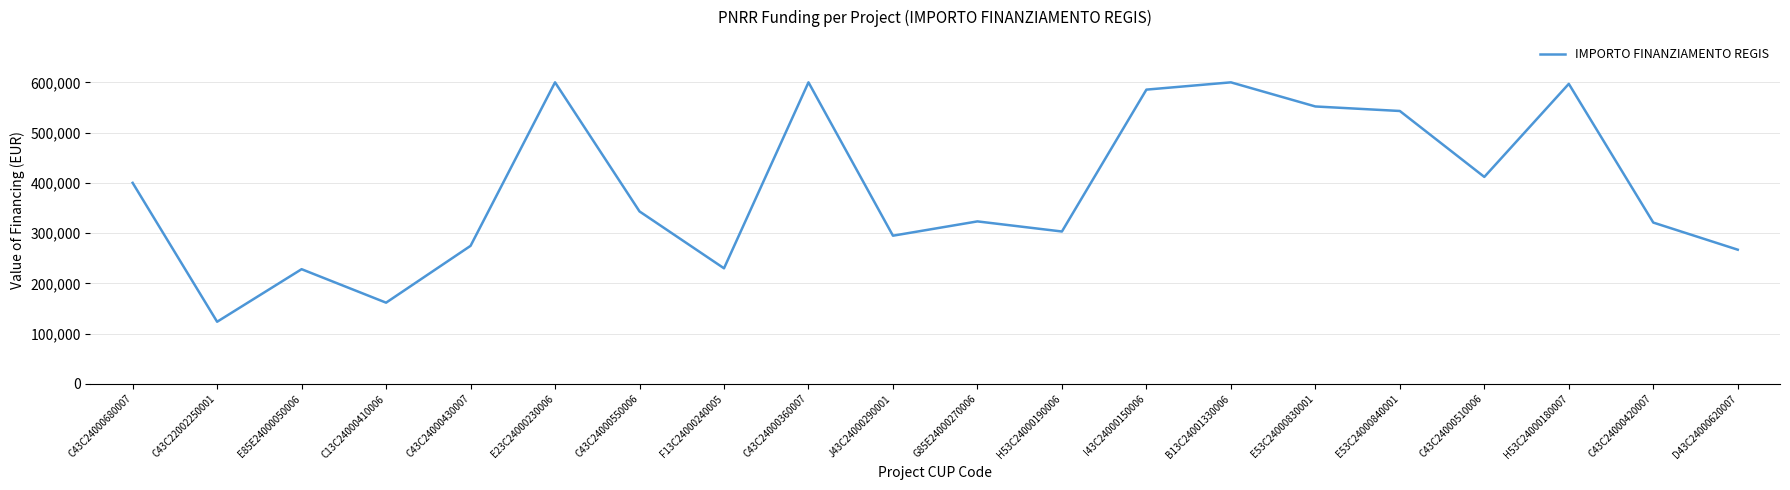

What is the difference between the second highest and minimum values?

476344.1